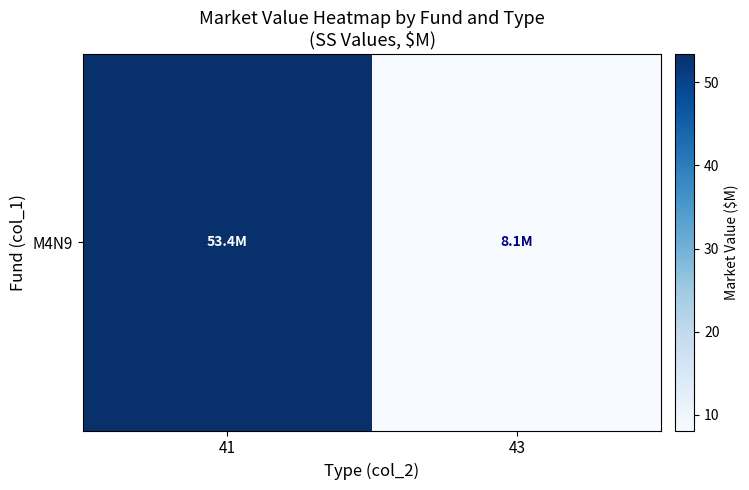

Is it true that the value at 43 is 14.0?

False